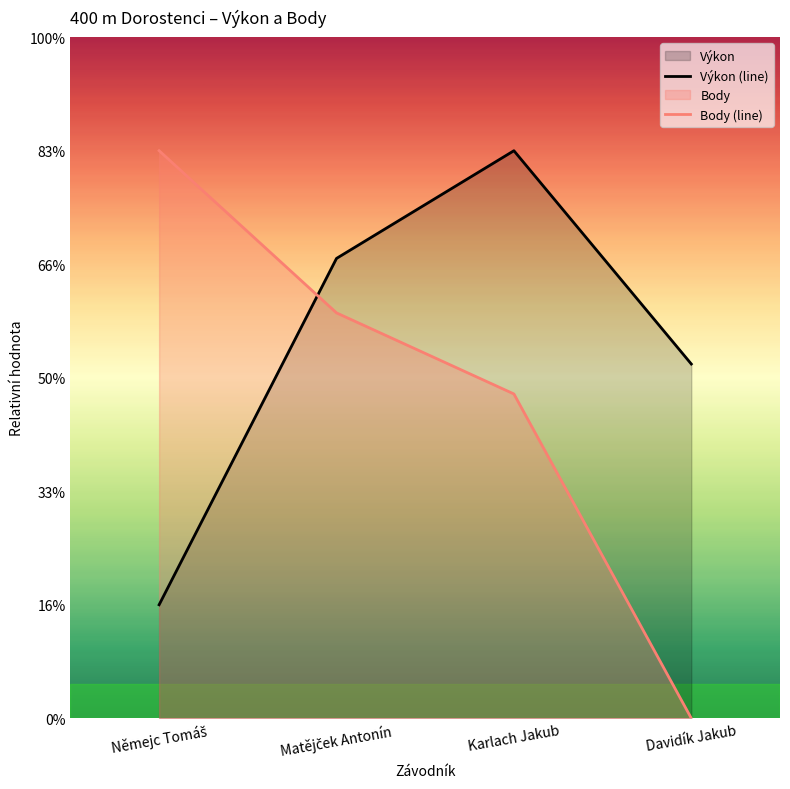

In Výkon (line), how many points are higher than both neighbors (excluding endpoints)?

1